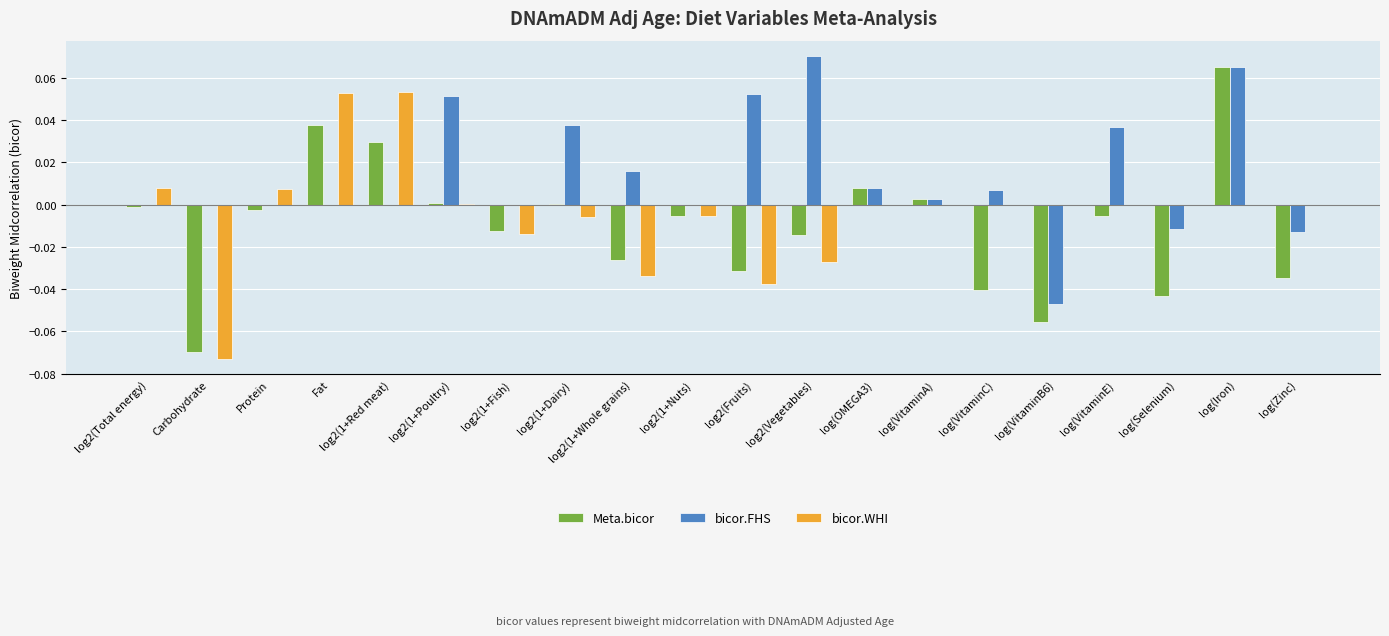

The bicor.FHS series shows 0.0 at log(OMEGA3). True or false?

True